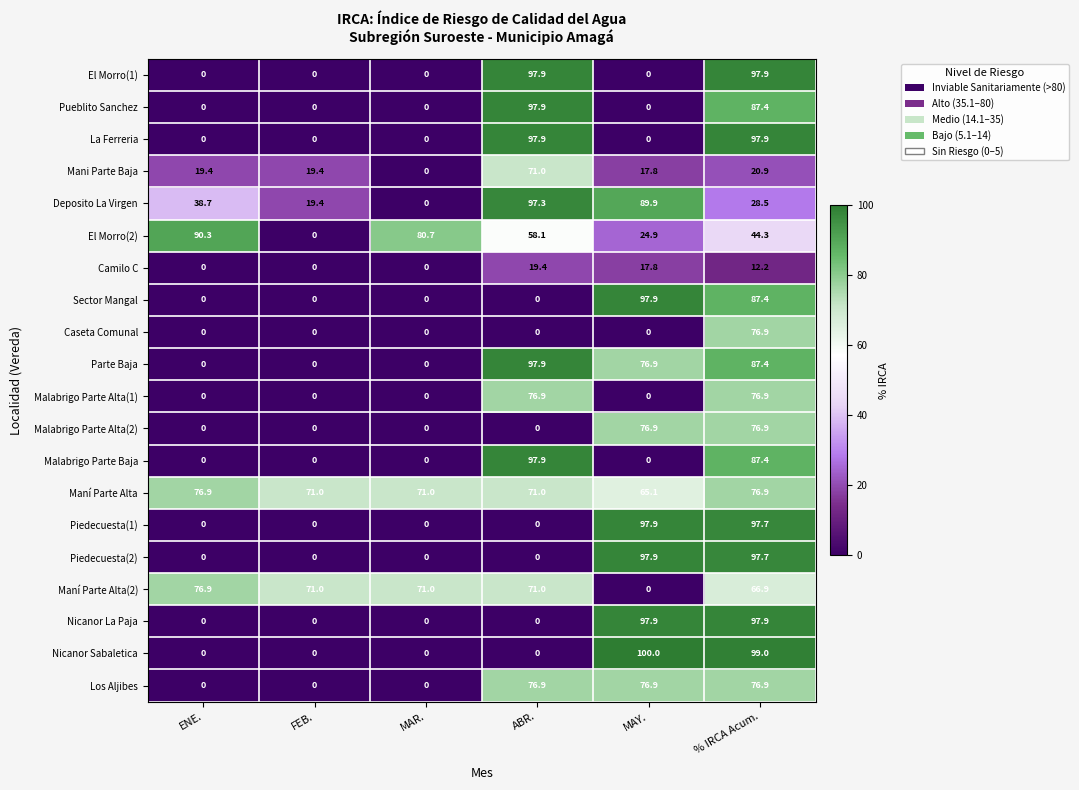

Is it true that Los Aljibes equals 76.9 at MAY.?

True